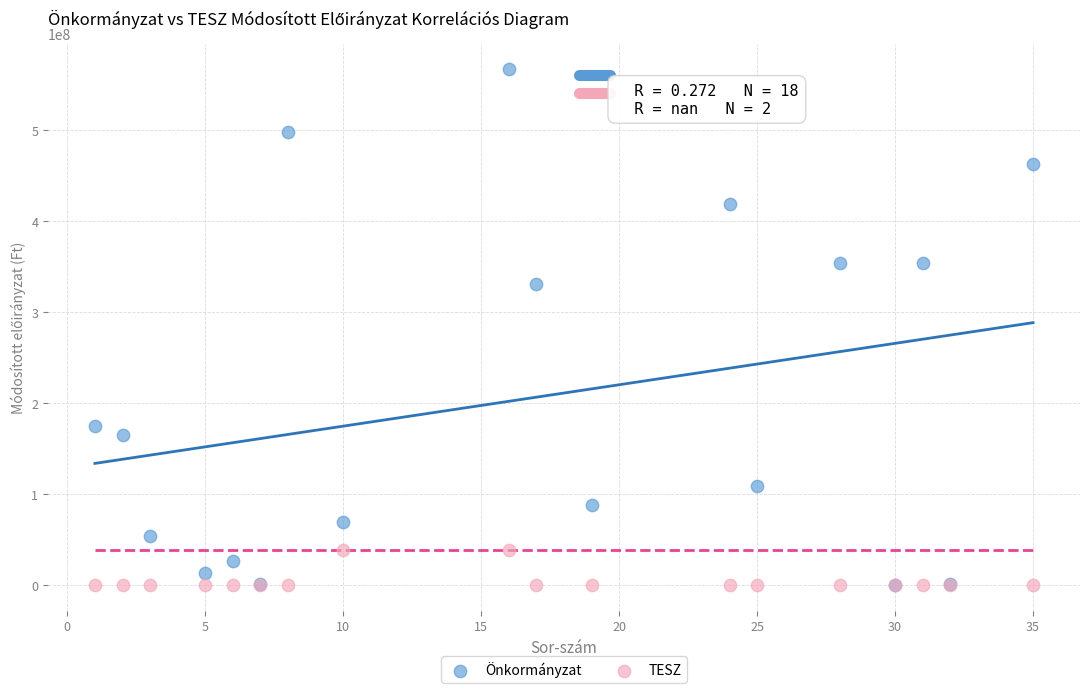

In the Önkormányzat series, what Y value is closest to 283290894?

330080300